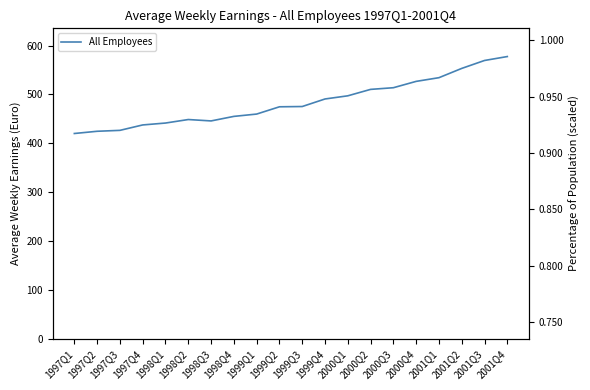

What is the sum of all values?

9681.6